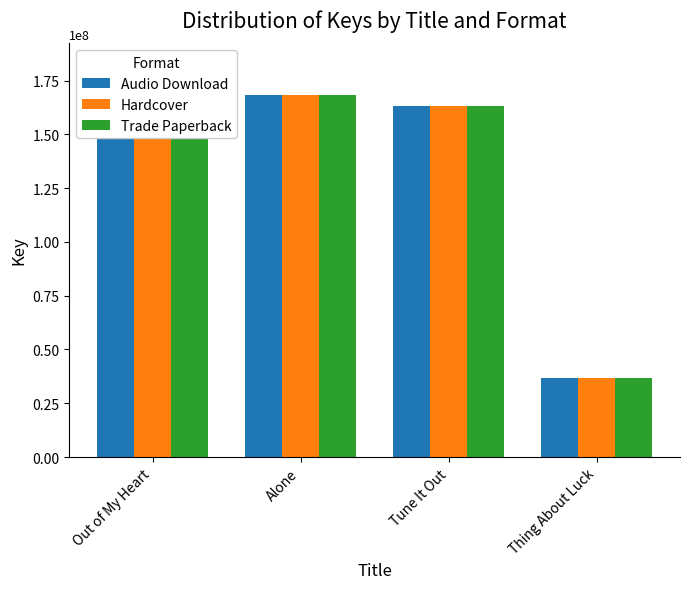

List the series in order of their peak value, lowest first.

Audio Download, Hardcover, Trade Paperback